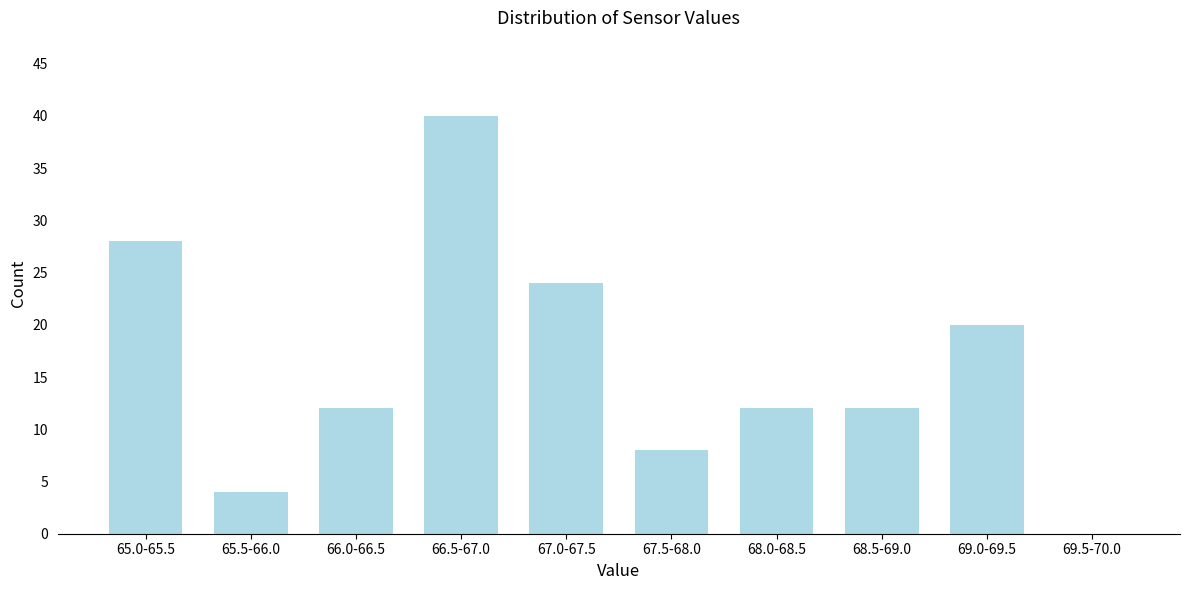

Reading right to left, transcribe all the data shown in this chart.

69.5-70.0=0	69.0-69.5=20	68.5-69.0=12	68.0-68.5=12	67.5-68.0=8	67.0-67.5=24	66.5-67.0=40	66.0-66.5=12	65.5-66.0=4	65.0-65.5=28